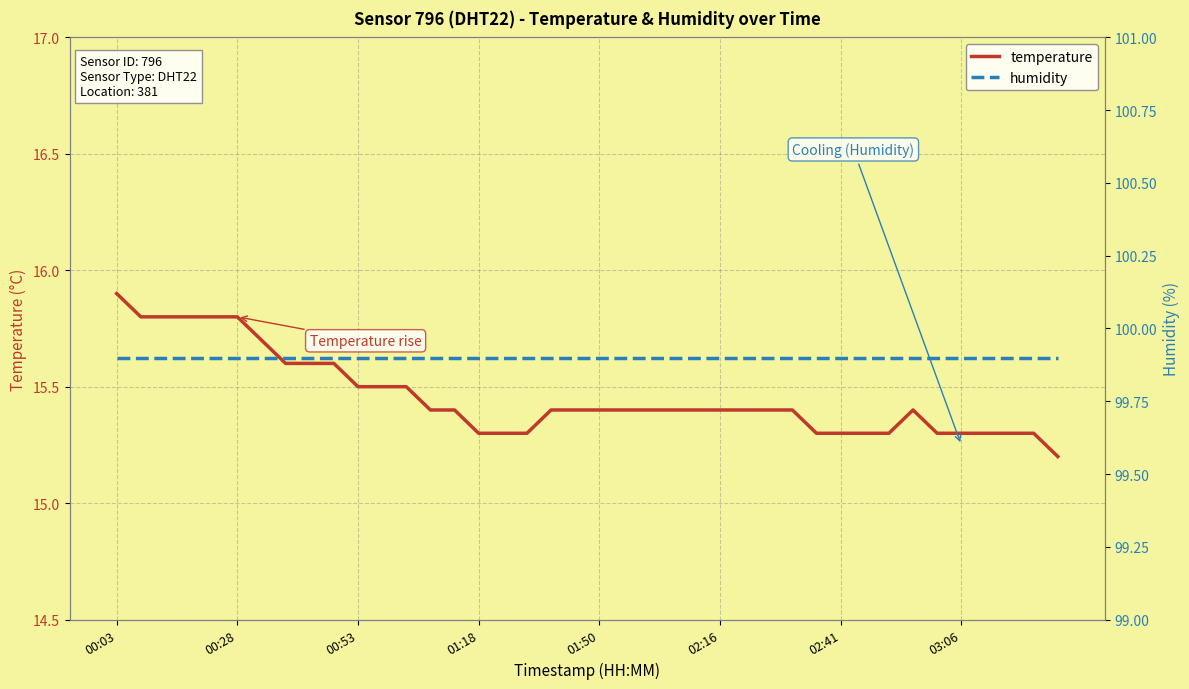

Is it true that humidity equals 99.9 at 24?

True